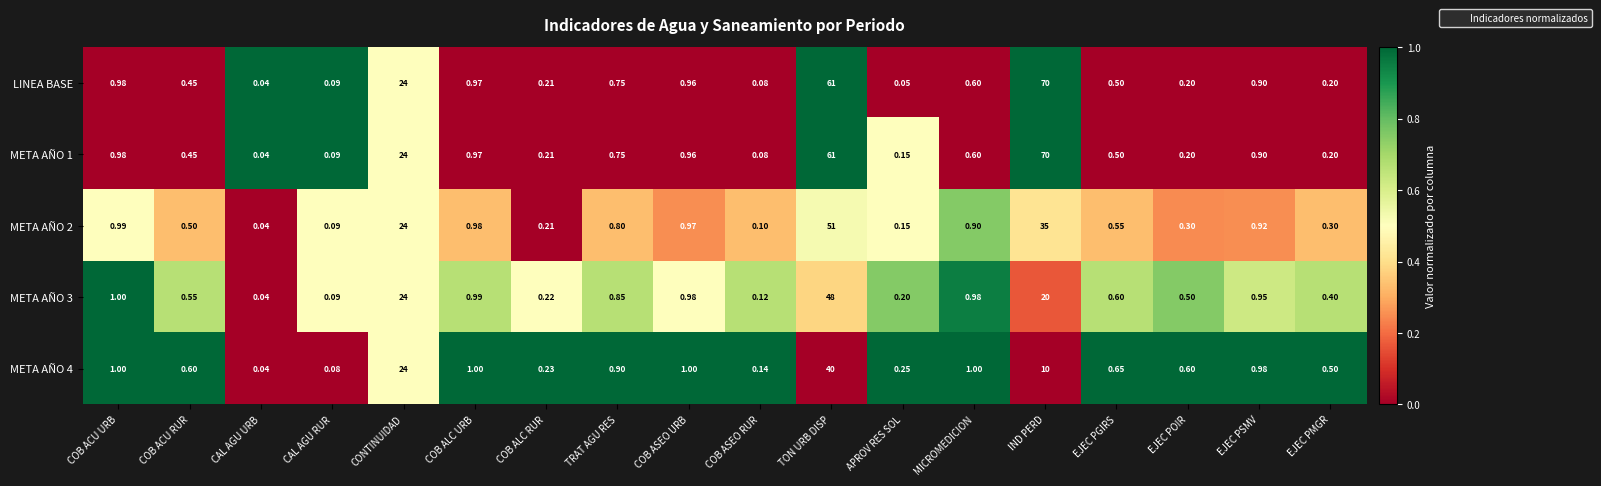

At which category is the sum across all series the highest?

TON URB DISP